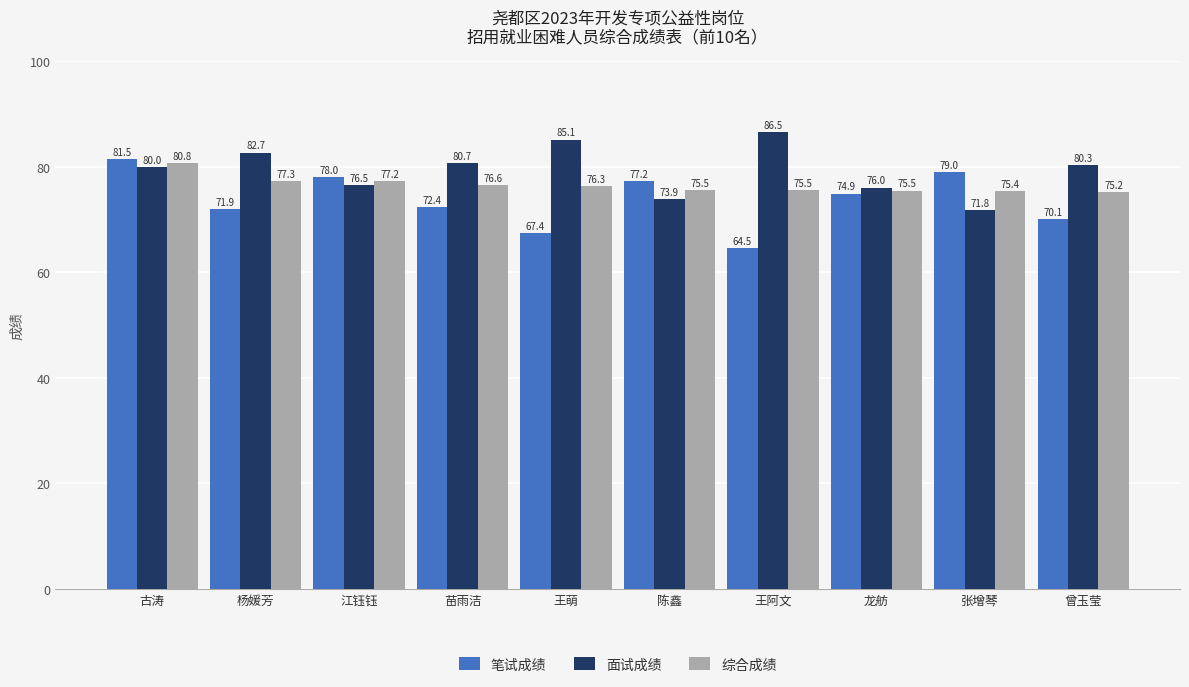

How many groups of bars are there?

10